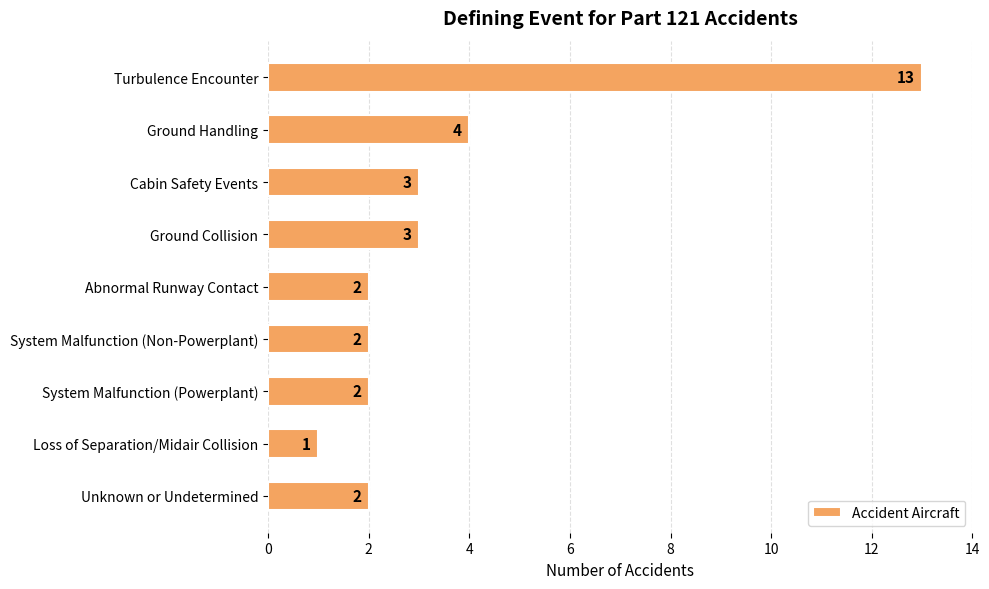

Approximately how many times larger is the value at Ground Collision compared to Abnormal Runway Contact?

1.5